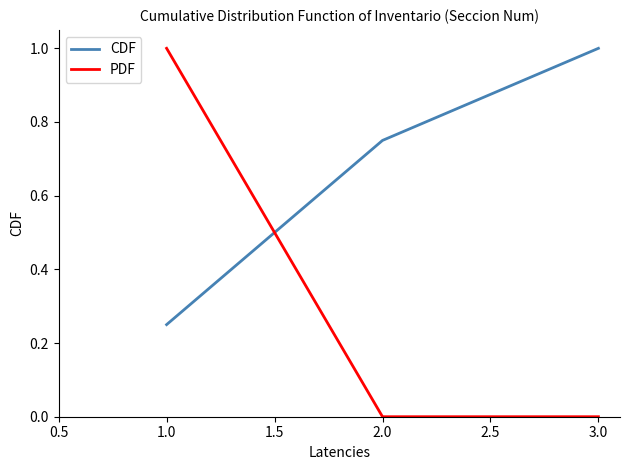

At which category is the sum across all series the highest?

1.0